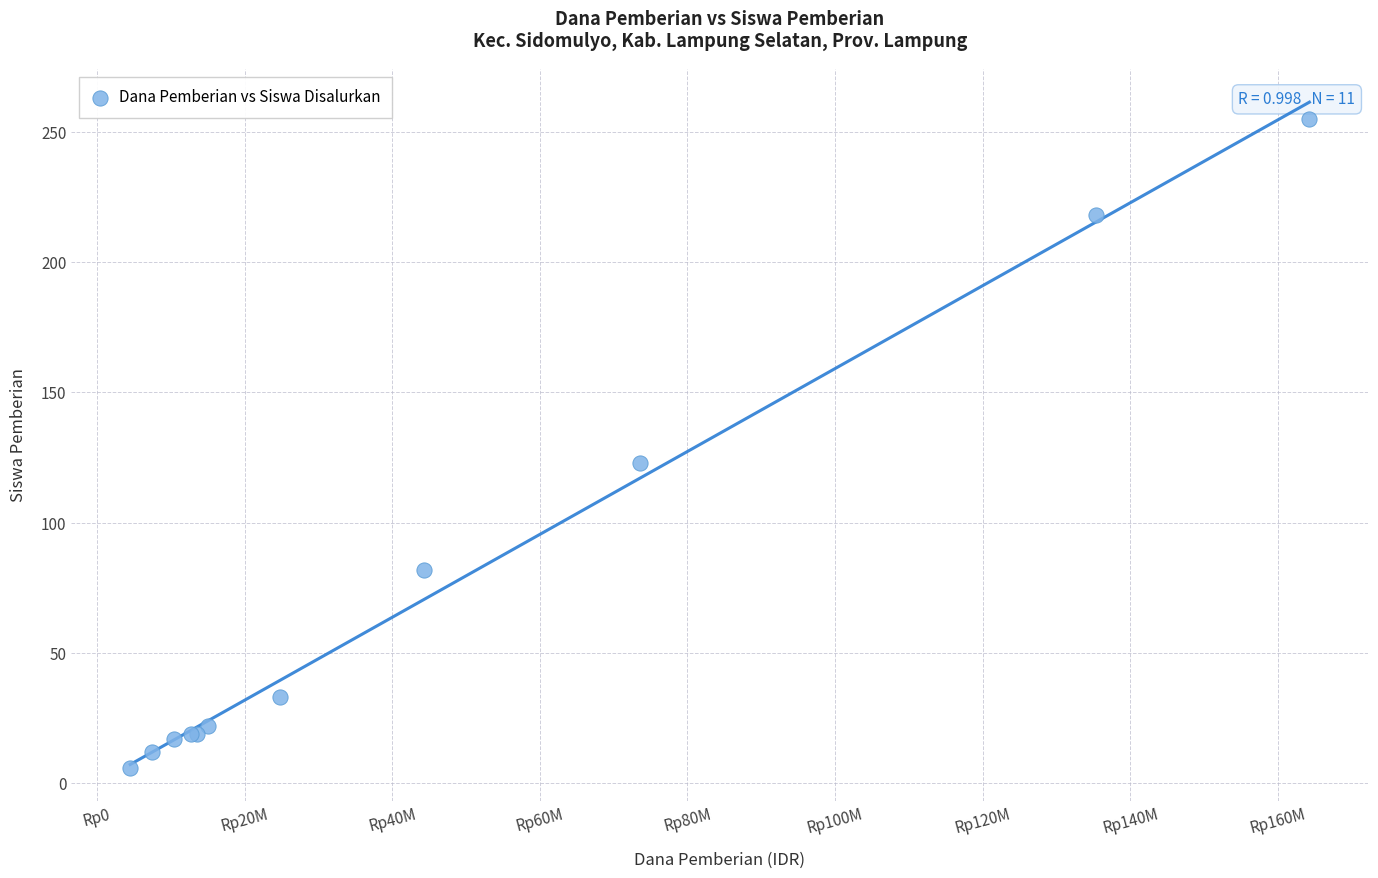

What Y value in the scatter plot is closest to 130?

123